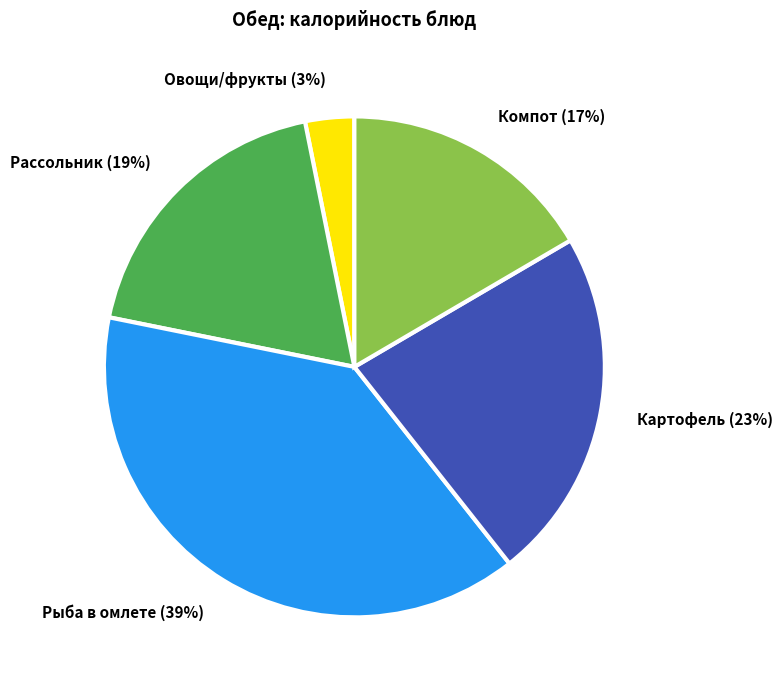

Does any single category account for the majority?

No